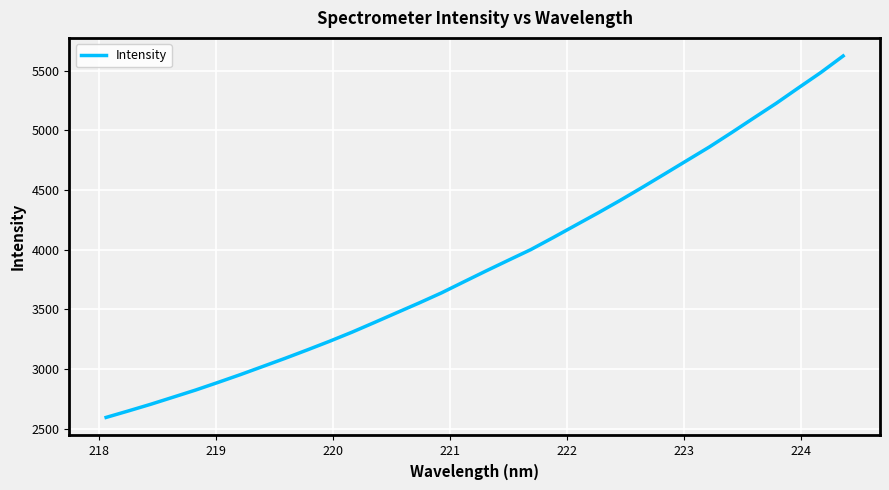

What is the greatest value displayed?

5623.6